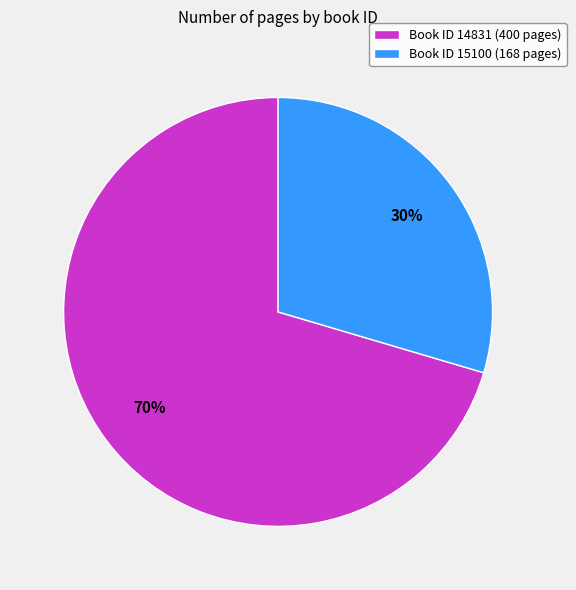

Is the sum of Book ID 15100 (168 pages) and Book ID 14831 (400 pages) greater than half?

Yes